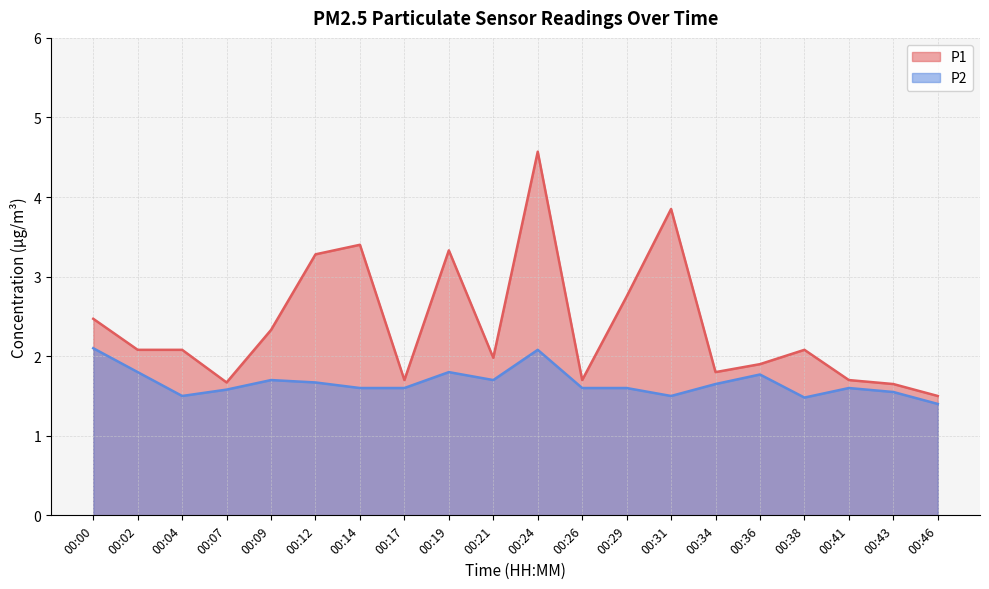

Rank the series by their average value, from lowest to highest.

P2, P1